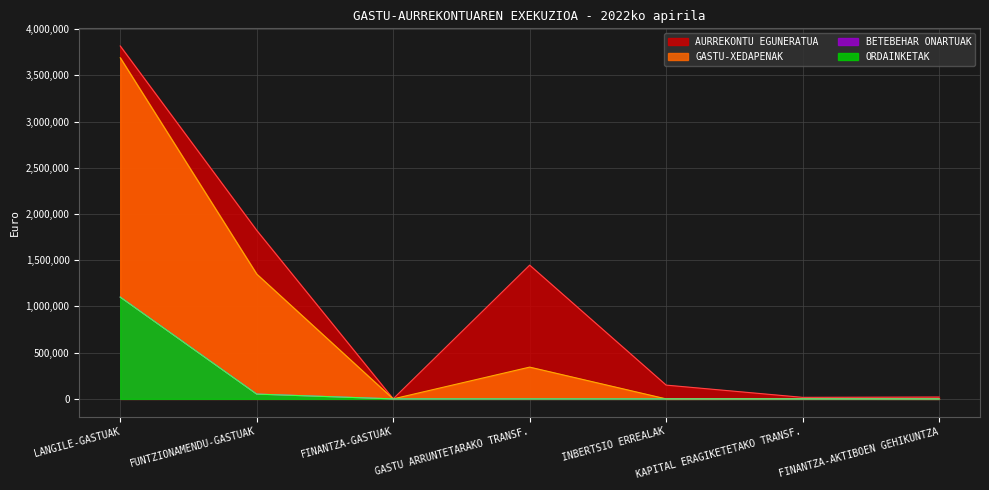

At how many categories does at least one series exceed 1117660?

3